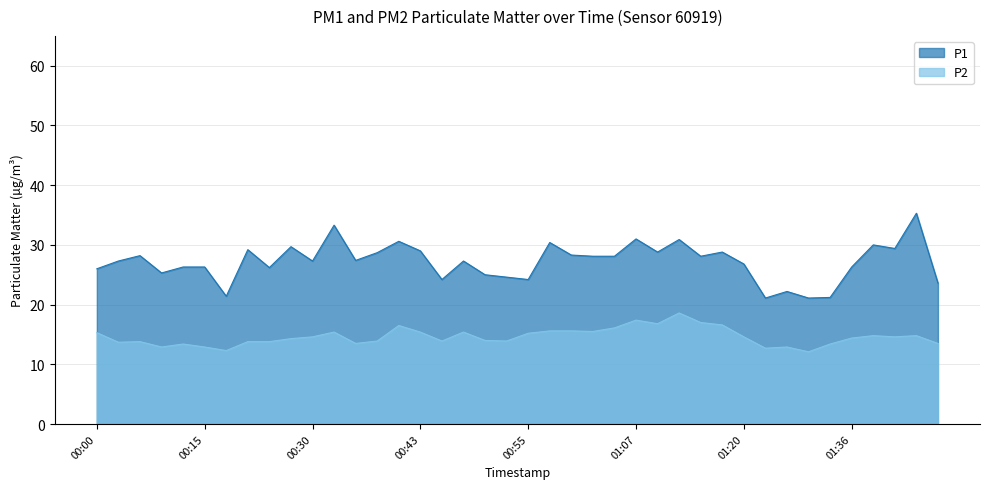

Reading left to right, transcribe all the data shown in this chart.

P1: 00:00=26.0	00:05=27.3	00:08=28.2	00:10=25.3	00:12=26.3	00:15=26.3	00:17=21.4	00:22=29.2	00:25=26.2	00:28=29.7	00:30=27.3	00:33=33.3	00:35=27.4	00:38=28.7	00:40=30.6	00:43=29.0	00:45=24.2	00:47=27.3	00:50=25.0	00:52=24.6	00:55=24.2	00:57=30.4	01:00=28.3	01:02=28.1	01:05=28.1	01:07=31.0	01:10=28.8	01:12=30.9	01:15=28.1	01:17=28.8	01:20=26.8	01:23=21.1	01:25=22.2	01:28=21.1	01:33=21.2	01:36=26.3	01:39=30.0	01:44=29.4	01:47=35.3	01:49=23.6
P2: 00:00=15.3	00:05=13.7	00:08=13.8	00:10=12.9	00:12=13.4	00:15=12.9	00:17=12.3	00:22=13.8	00:25=13.8	00:28=14.3	00:30=14.6	00:33=15.4	00:35=13.5	00:38=13.9	00:40=16.5	00:43=15.4	00:45=13.9	00:47=15.4	00:50=14.0	00:52=13.9	00:55=15.2	00:57=15.6	01:00=15.6	01:02=15.5	01:05=16.1	01:07=17.4	01:10=16.8	01:12=18.6	01:15=17.0	01:17=16.6	01:20=14.6	01:23=12.7	01:25=12.9	01:28=12.1	01:33=13.4	01:36=14.4	01:39=14.8	01:44=14.6	01:47=14.8	01:49=13.5